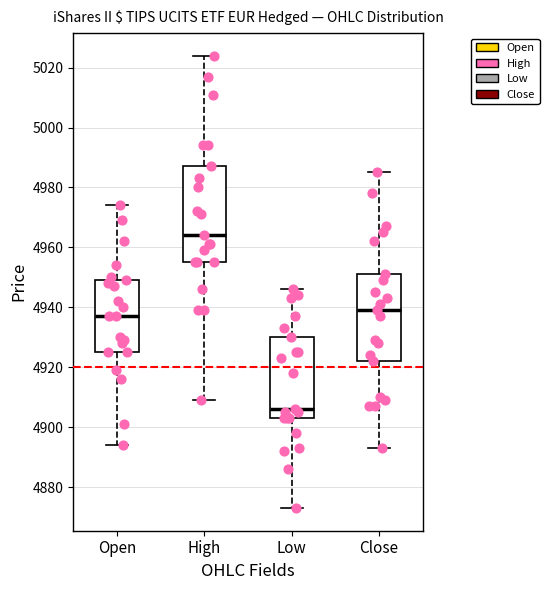

Reading left to right, transcribe this box plot: for each box, give where its median line is, the range the box spans, and where its two whiskers end, as read against the y-axis. The values are not printed on the chart, so give them approximately, as read against the axis.

Open: median 4938, box 4926 to 4950, whiskers 4894 to 4974
High: median 4964, box 4956 to 4988, whiskers 4910 to 5024
Low: median 4906, box 4904 to 4930, whiskers 4874 to 4946
Close: median 4940, box 4922 to 4952, whiskers 4894 to 4986